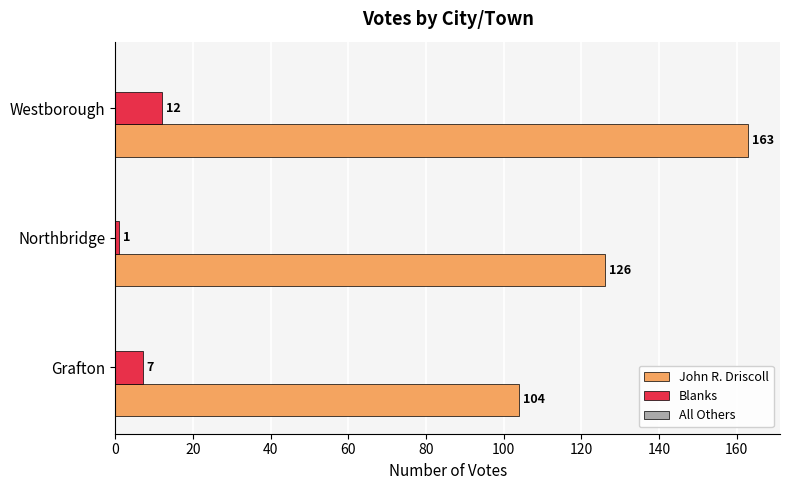

Is it true that John R. Driscoll equals 64 at Grafton?

False